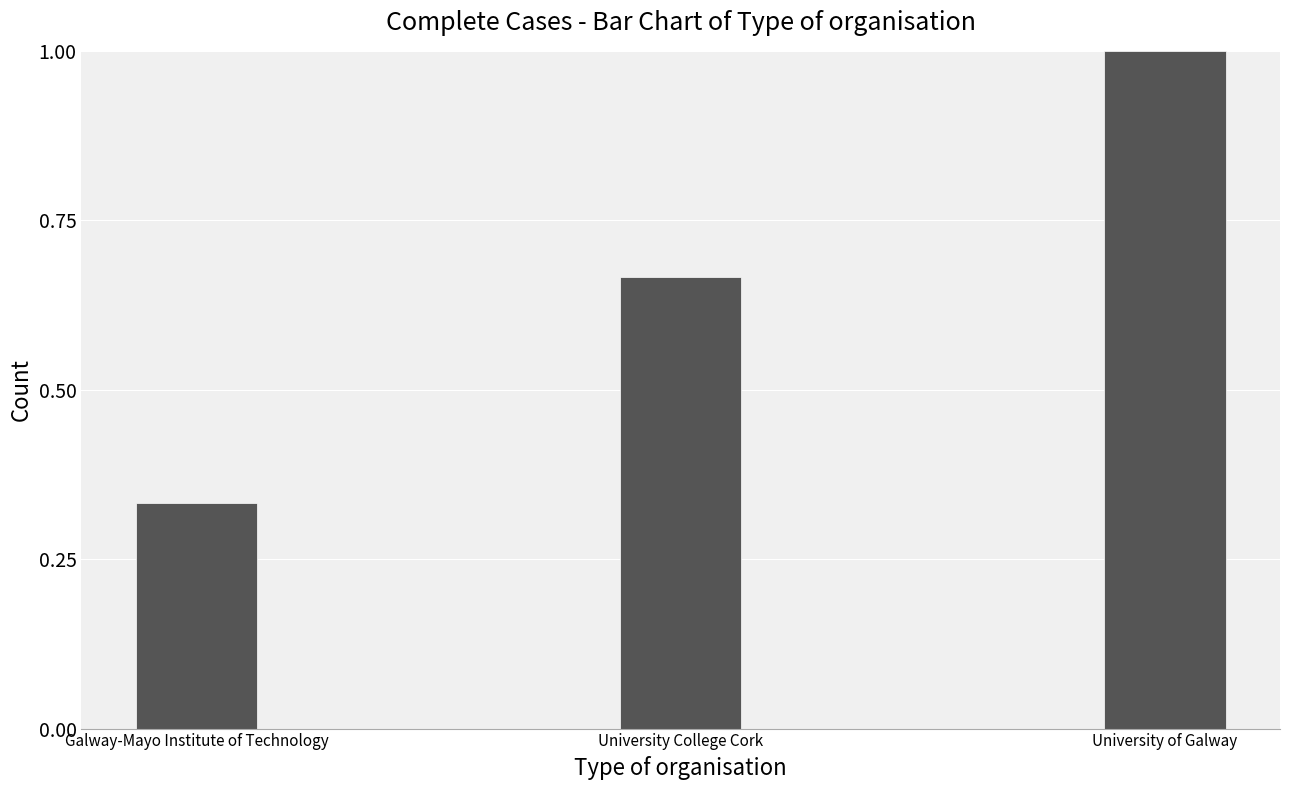

Where is the data nearest to the value 0?

Galway-Mayo Institute of Technology